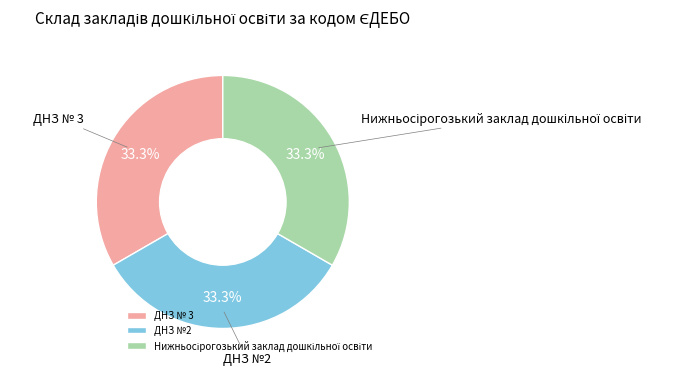

Approximately how many times larger is the value at ДНЗ №2 compared to ДНЗ № 3?

1.0